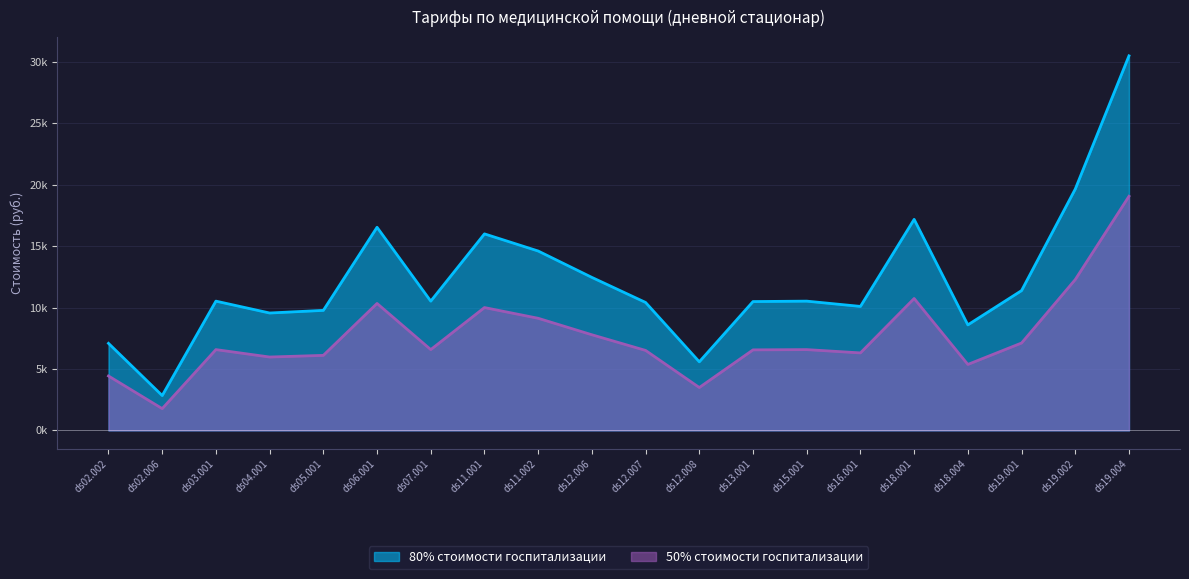

What is the approximate value of 80% стоимости госпитализации at ds15.001?

10518.0